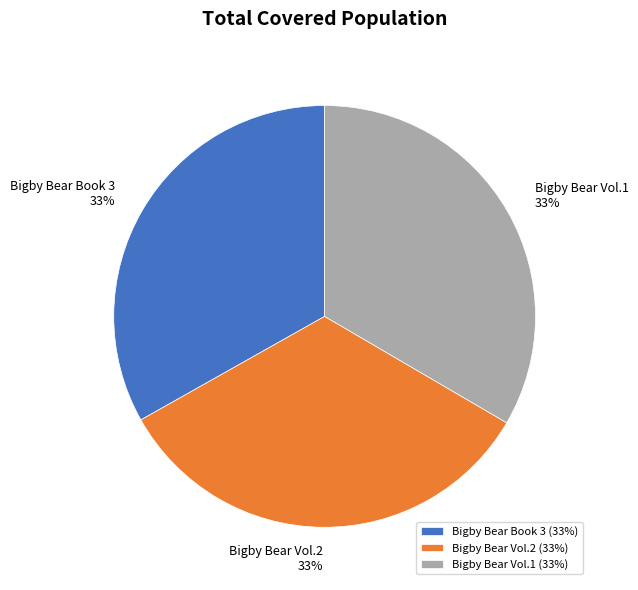

Count the number of slices in the pie.

3